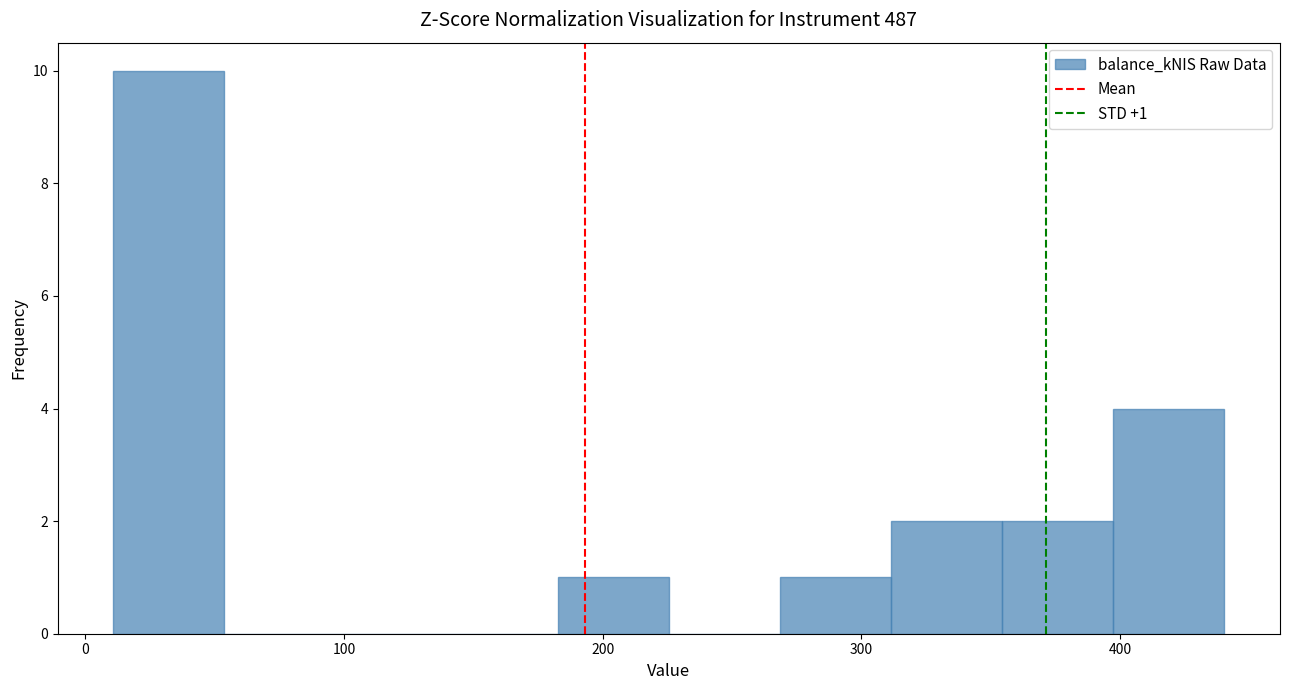

Which range on the x-axis has the tallest bar?

10 to 50